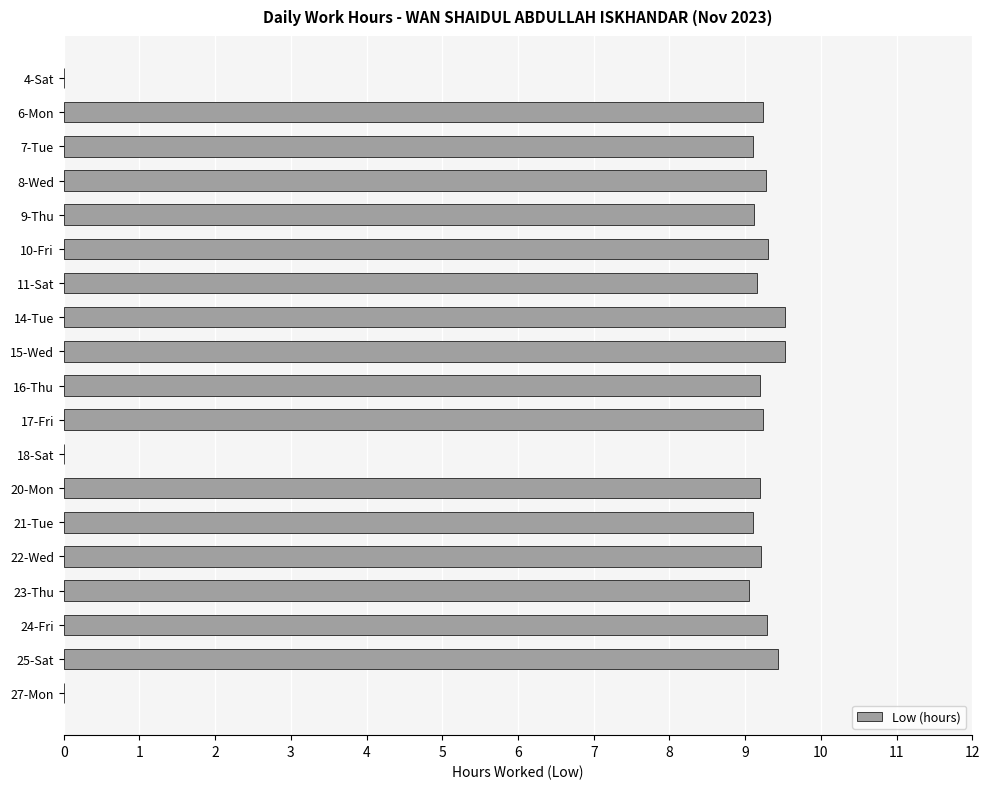

What is the sum of all values?

148.0